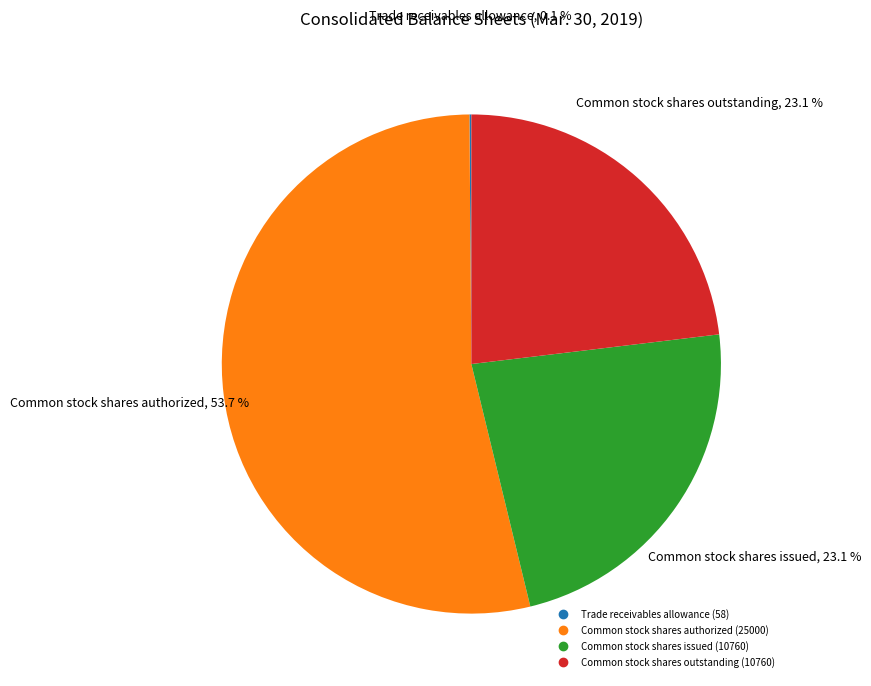

What is the ratio of the value at Common stock shares outstanding to the value at Common stock shares issued?

1.0